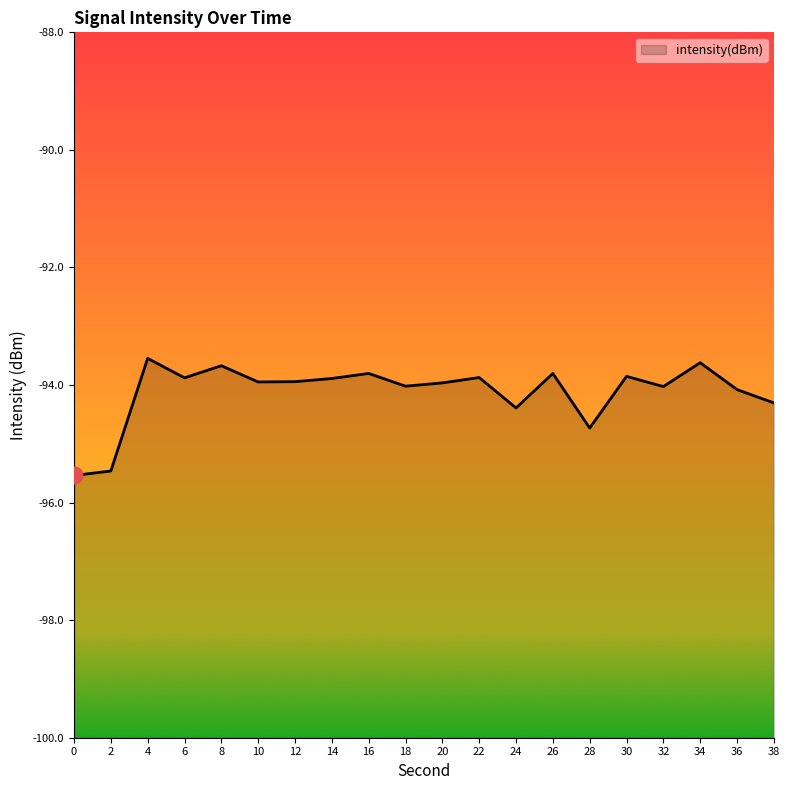

Where is the first local maximum?

4